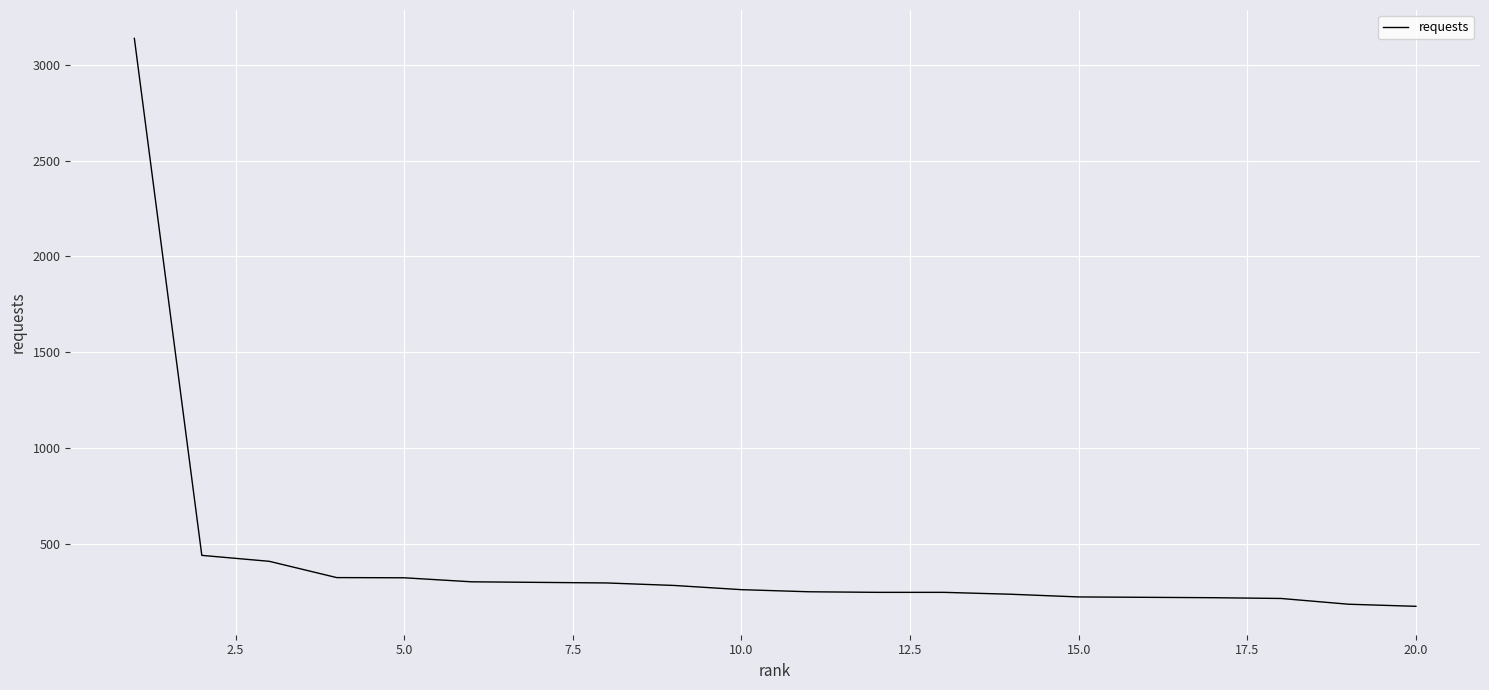

What is the difference between the maximum and minimum values?

2965